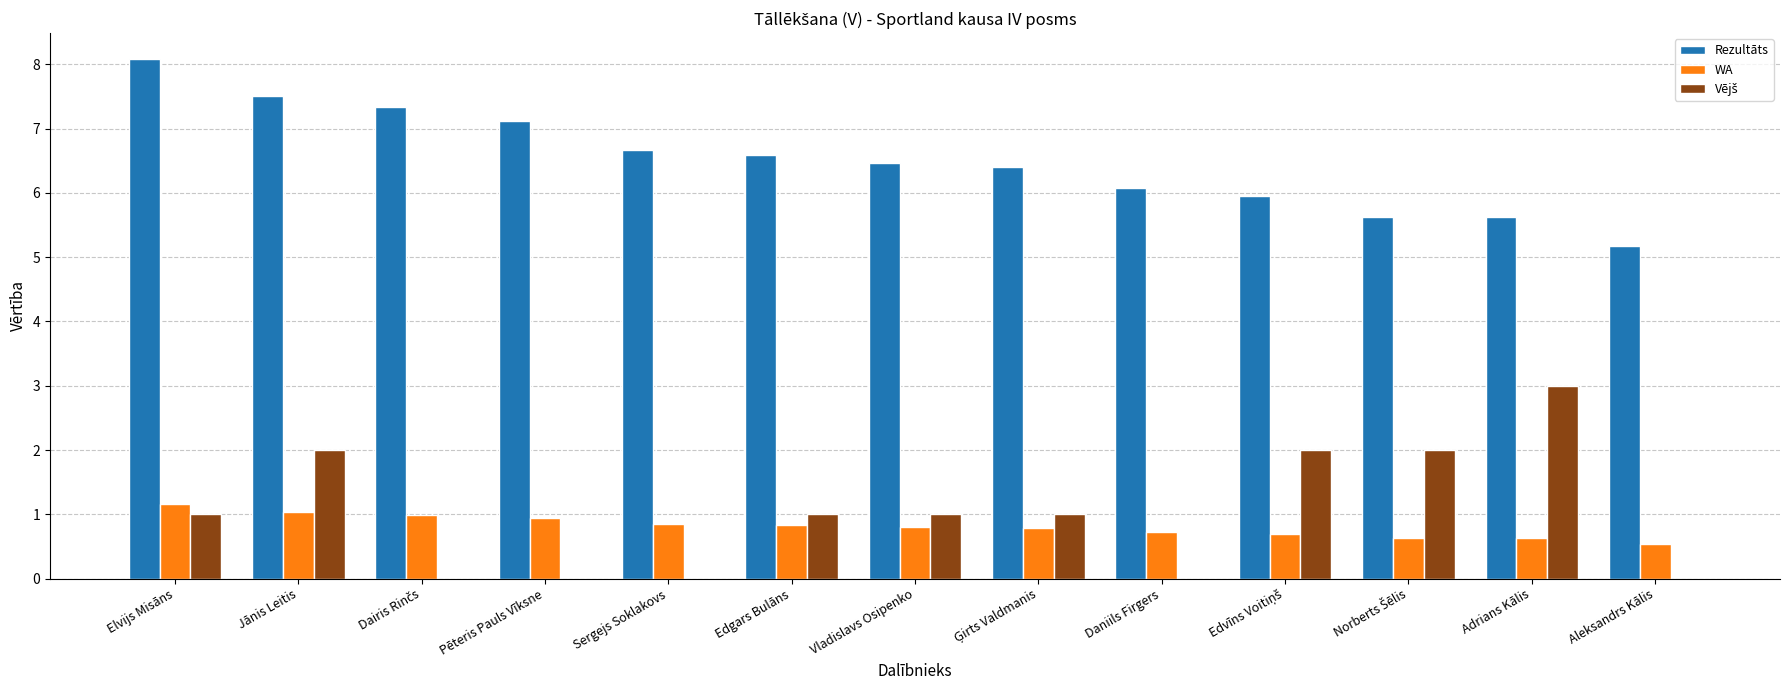

The value of WA at Aleksandrs Kālis is 0.5. True or false?

True